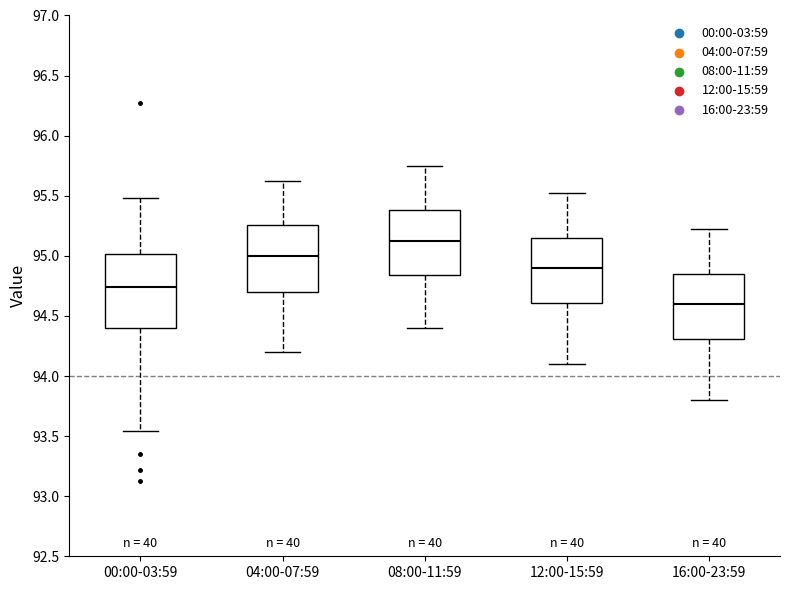

Which box has the lowest median line?

16:00-23:59